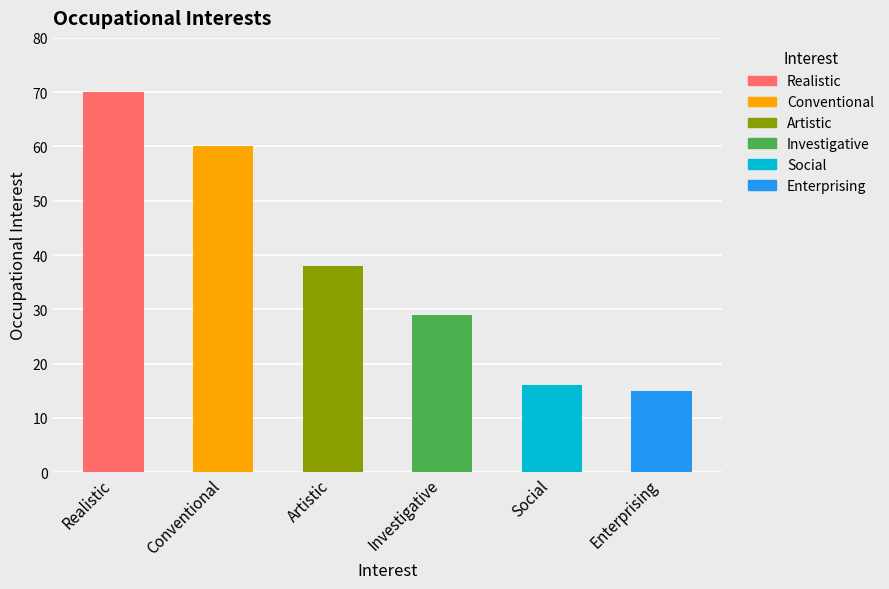

At which label does the data first exceed 38?

Realistic